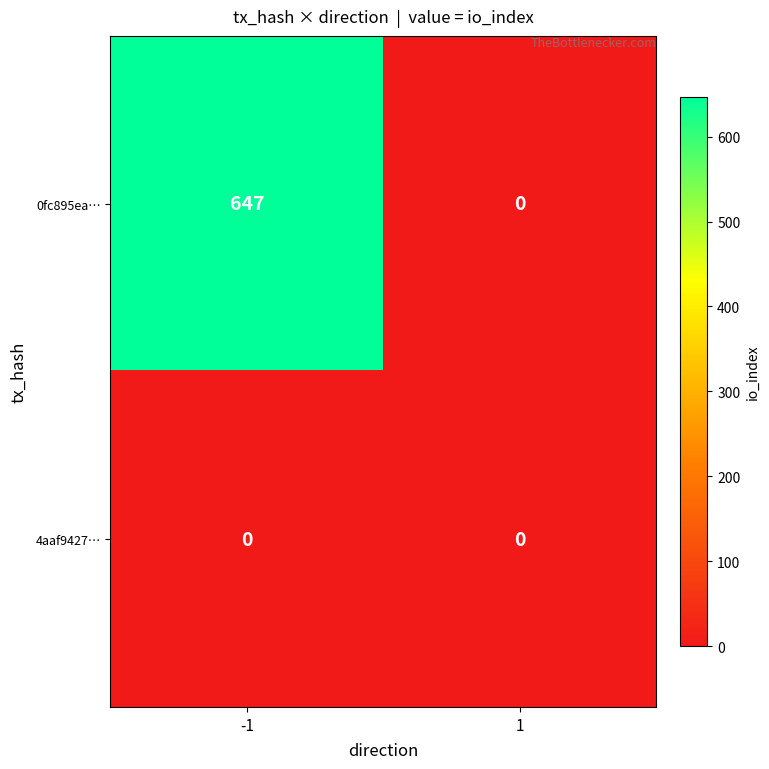

True or false: 0fc895ea… has a value of 336 at -1.

False